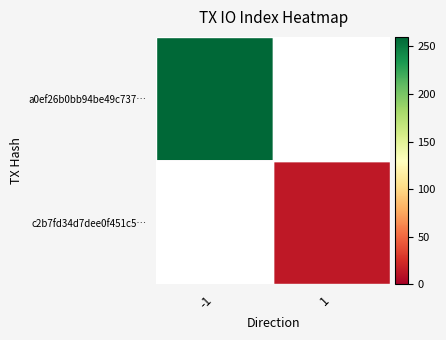

At which category does the chart reach its minimum across all series?

1